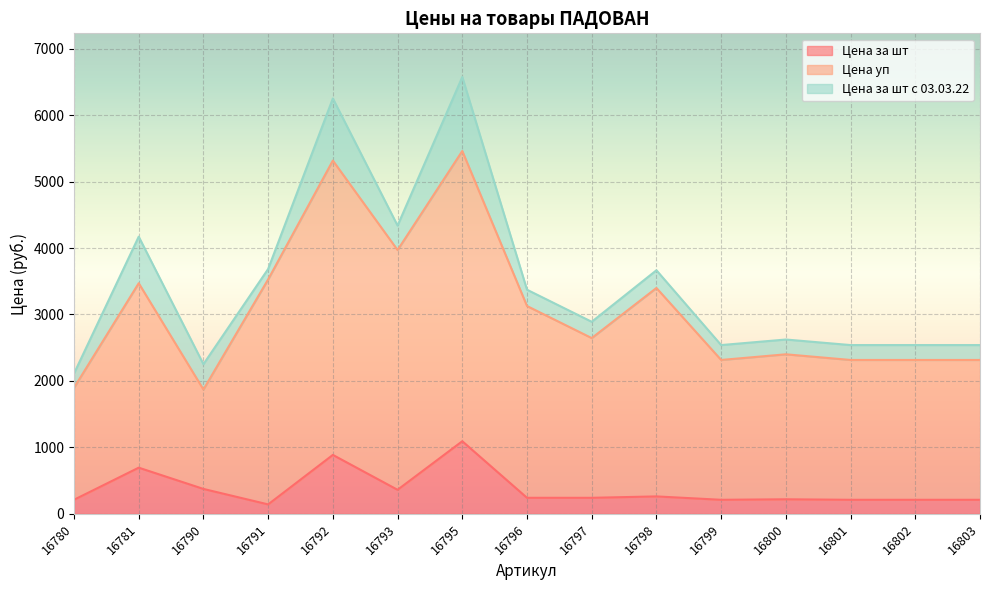

What is the difference between the second highest and minimum values in the Цена за шт series?

744.9